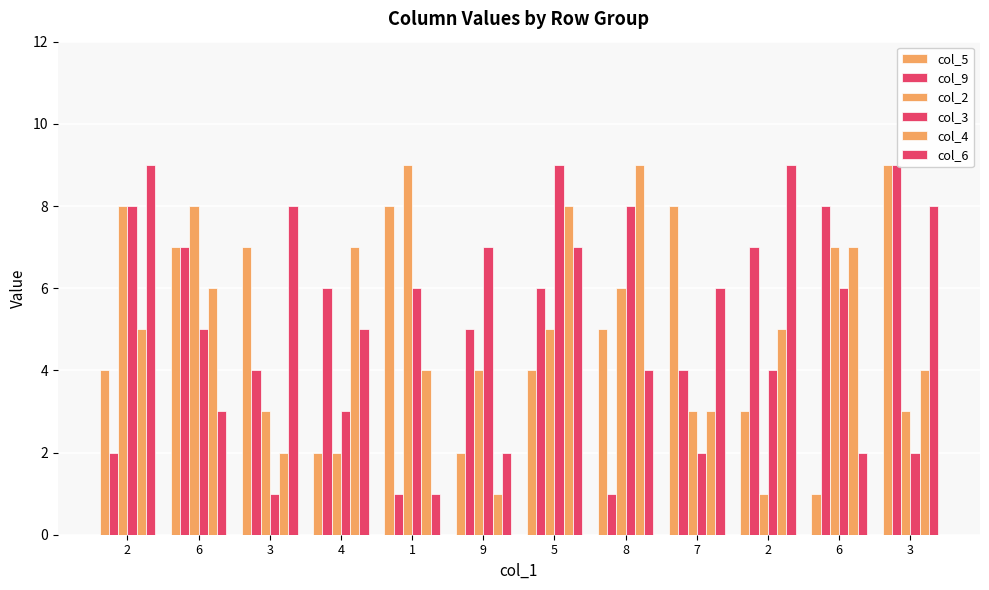

At how many categories does at least one series exceed 1?

12